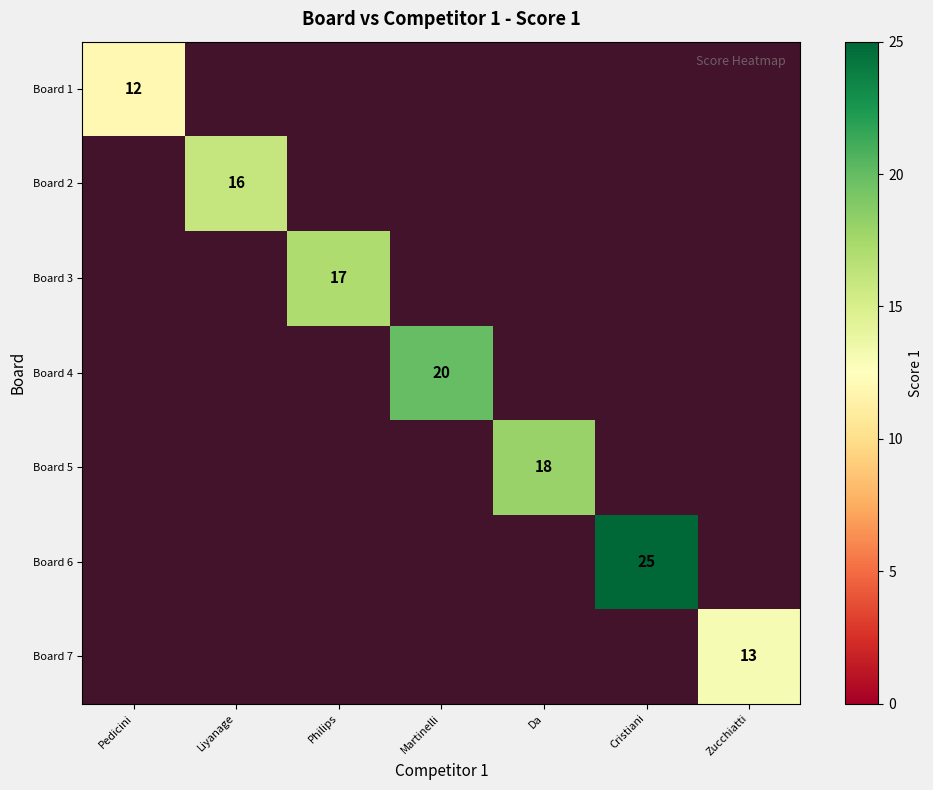

Is the value of Board 5 at Zucchiatti greater than the value of Board 7 at Liyanage?

No